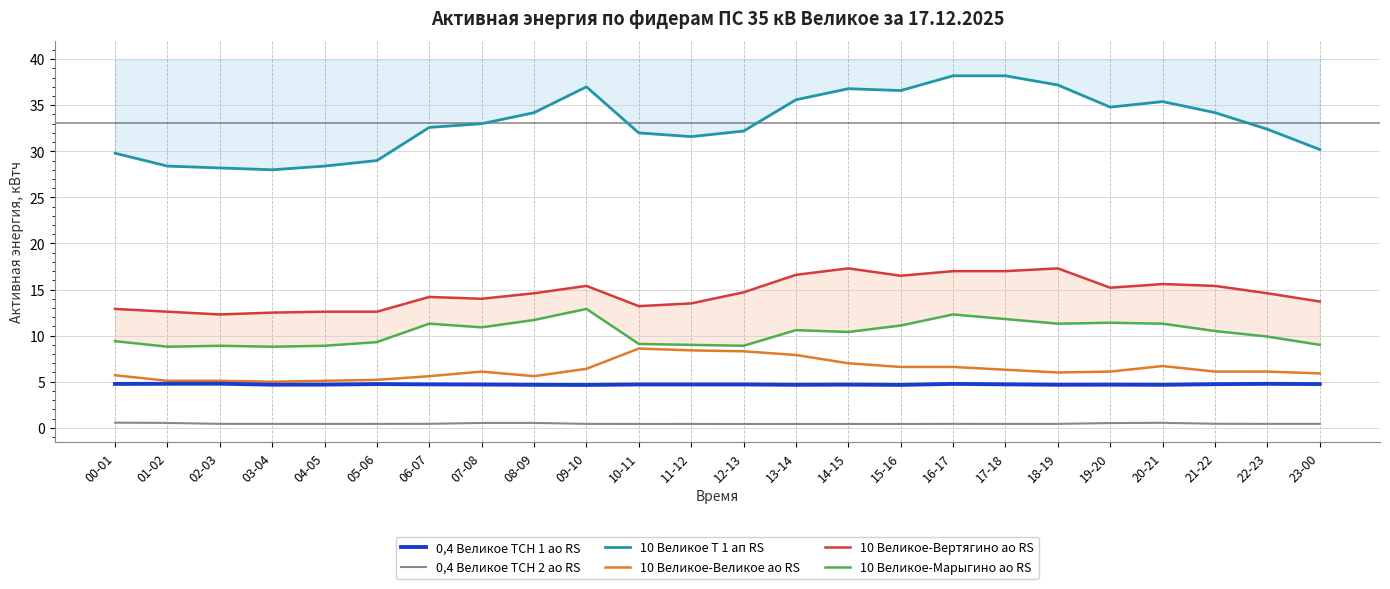

What is the average value of the 10 Великое Т 1 ап RS series?

33.1